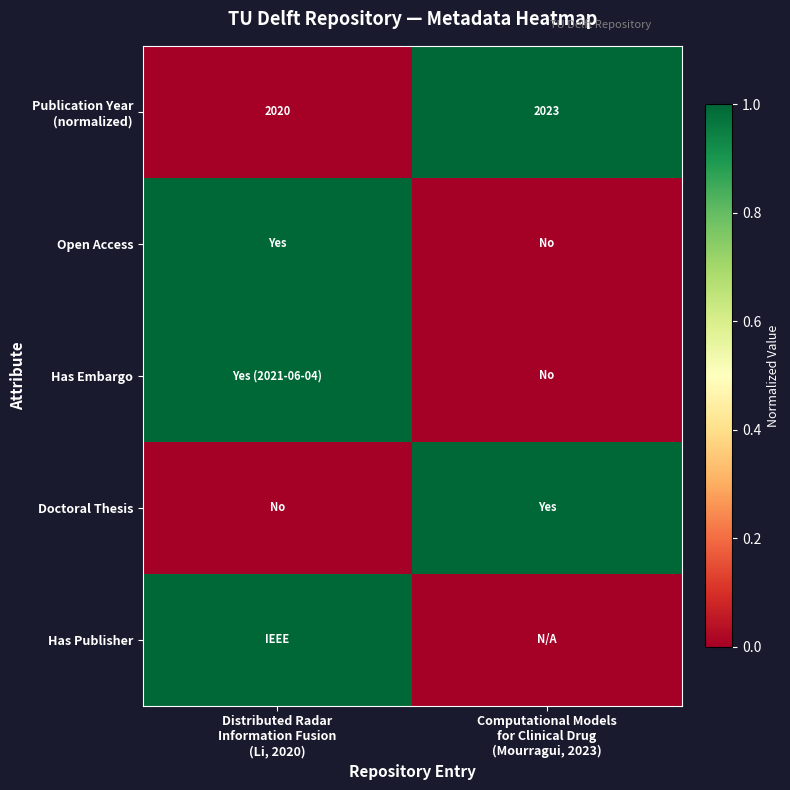

How many positive values does the Has Embargo series have?

1